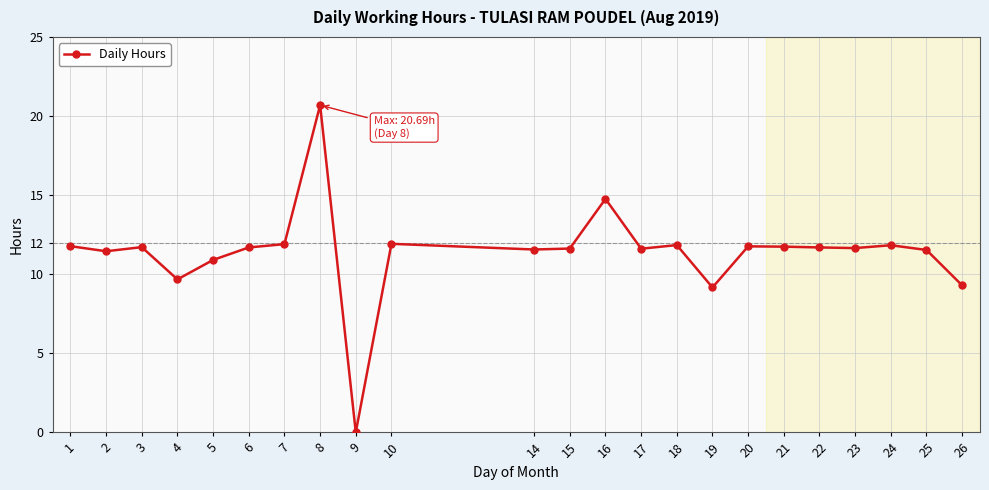

Where is the first local minimum?

2